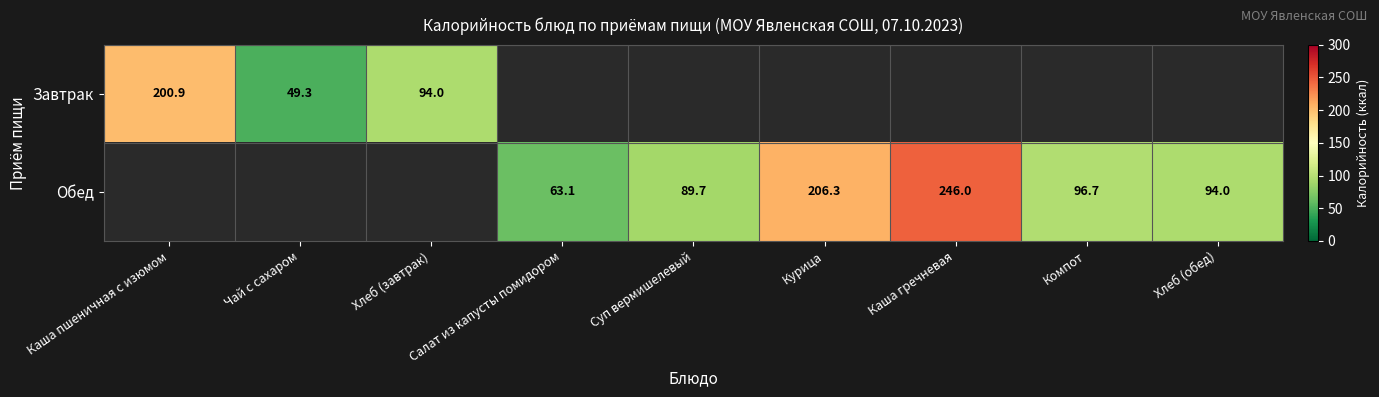

Is the value of Завтрак at Чай с сахаром greater than the value of Обед at Компот?

No